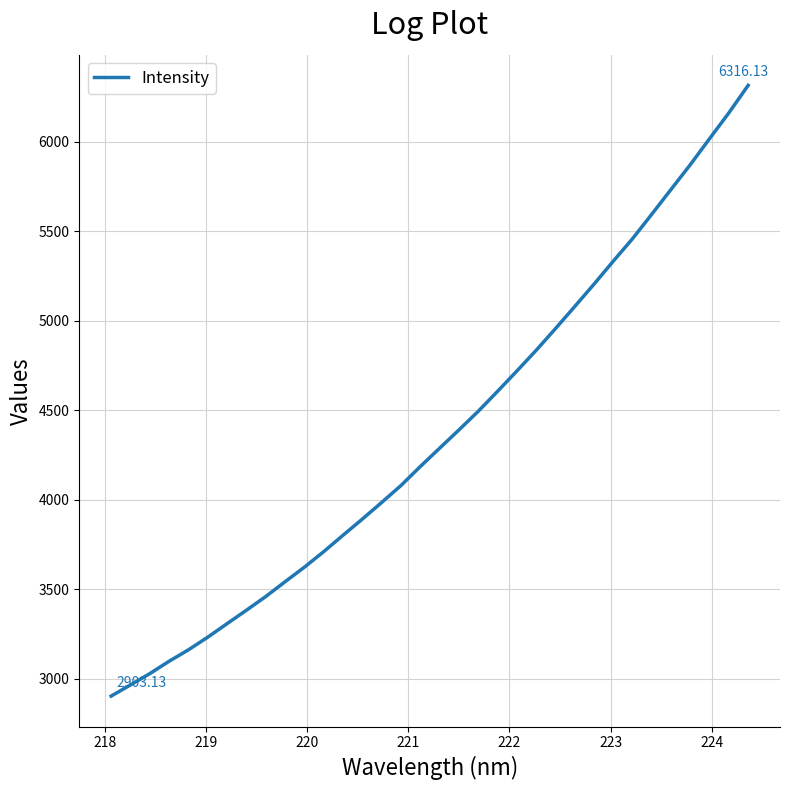

What is the difference between the maximum and minimum values?

3413.0